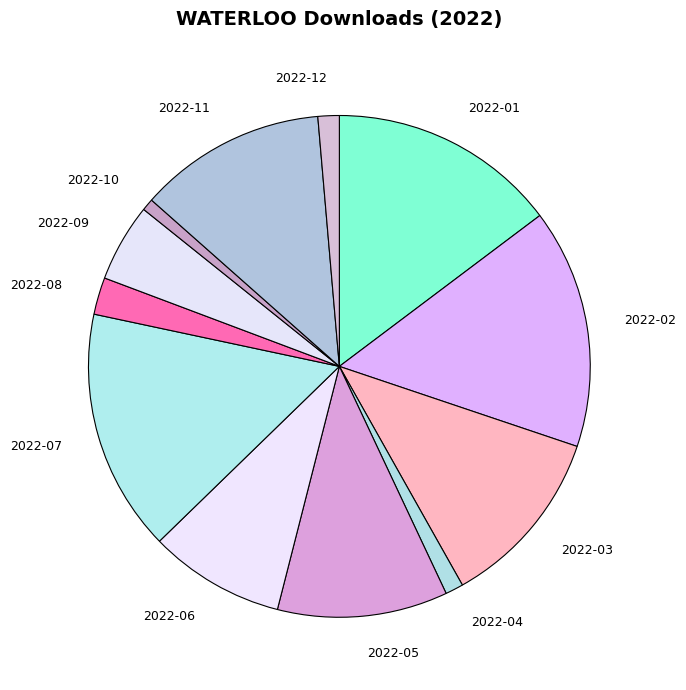

The 2022-12 slice represents 1% of the pie. True or false?

True